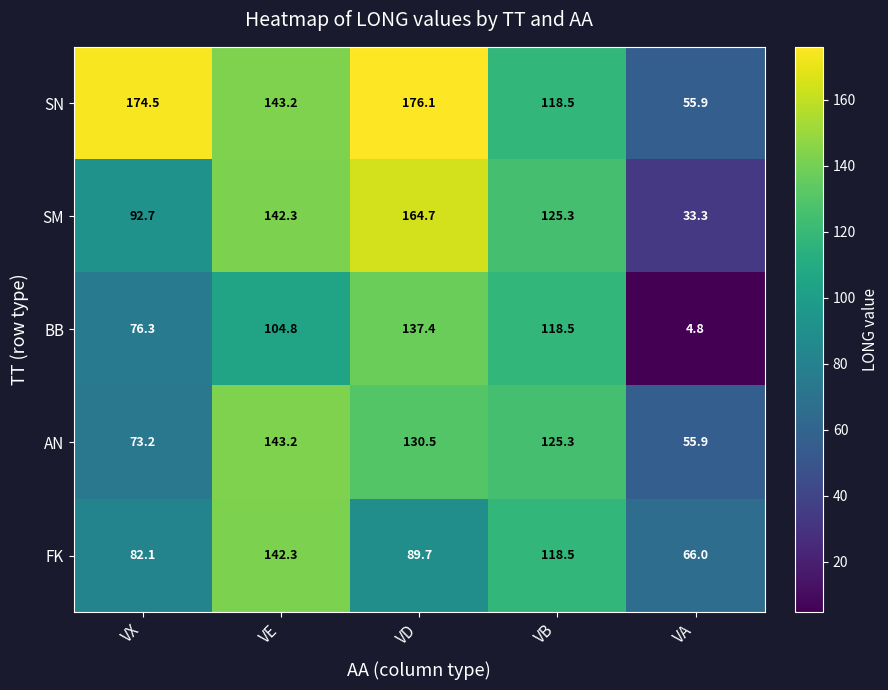

What is the average value of the FK series?

99.7